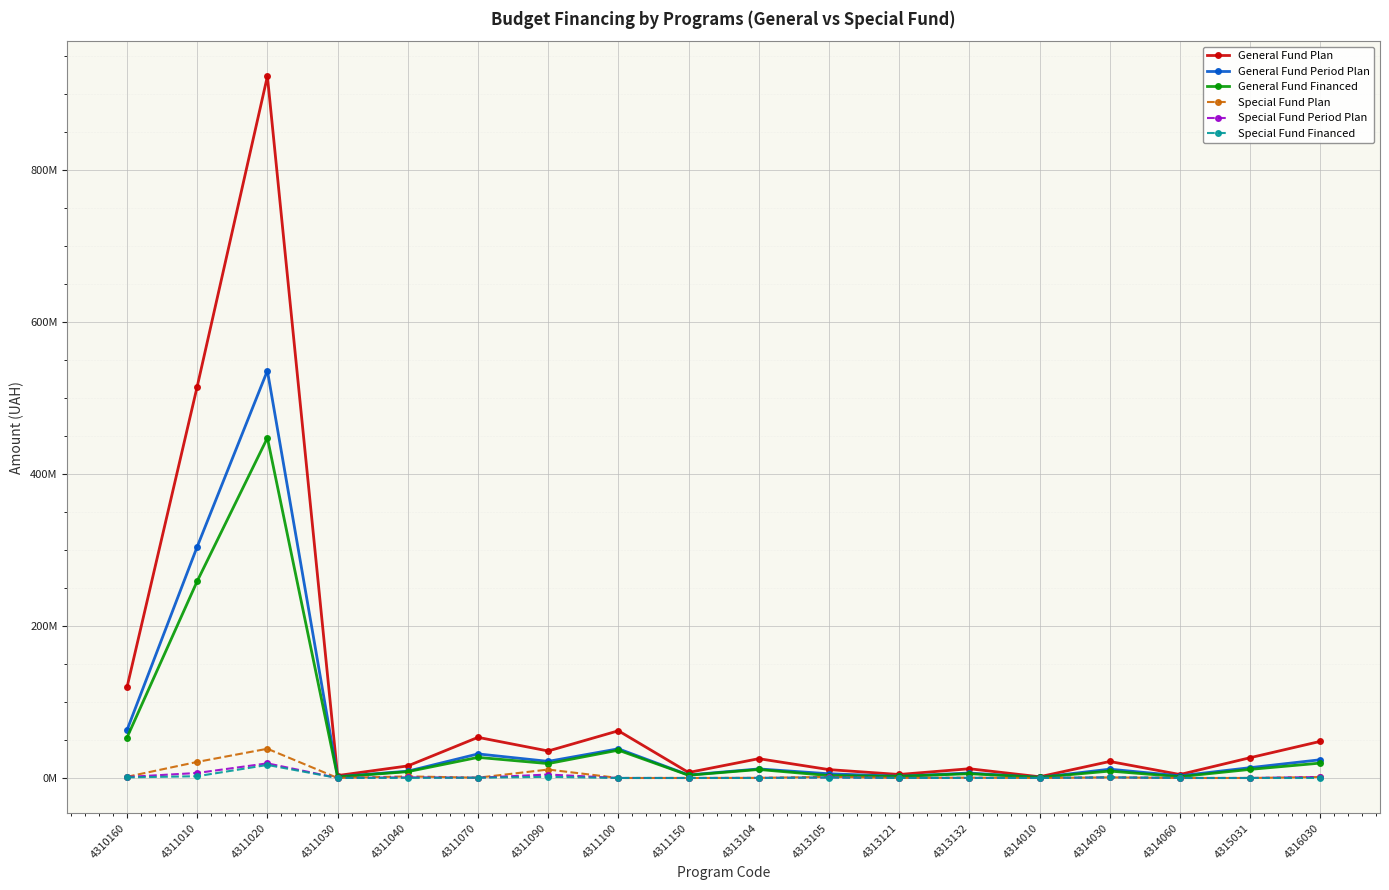

Is the value of Special Fund Period Plan at 4311010 greater than the value of Special Fund Plan at 4311020?

No